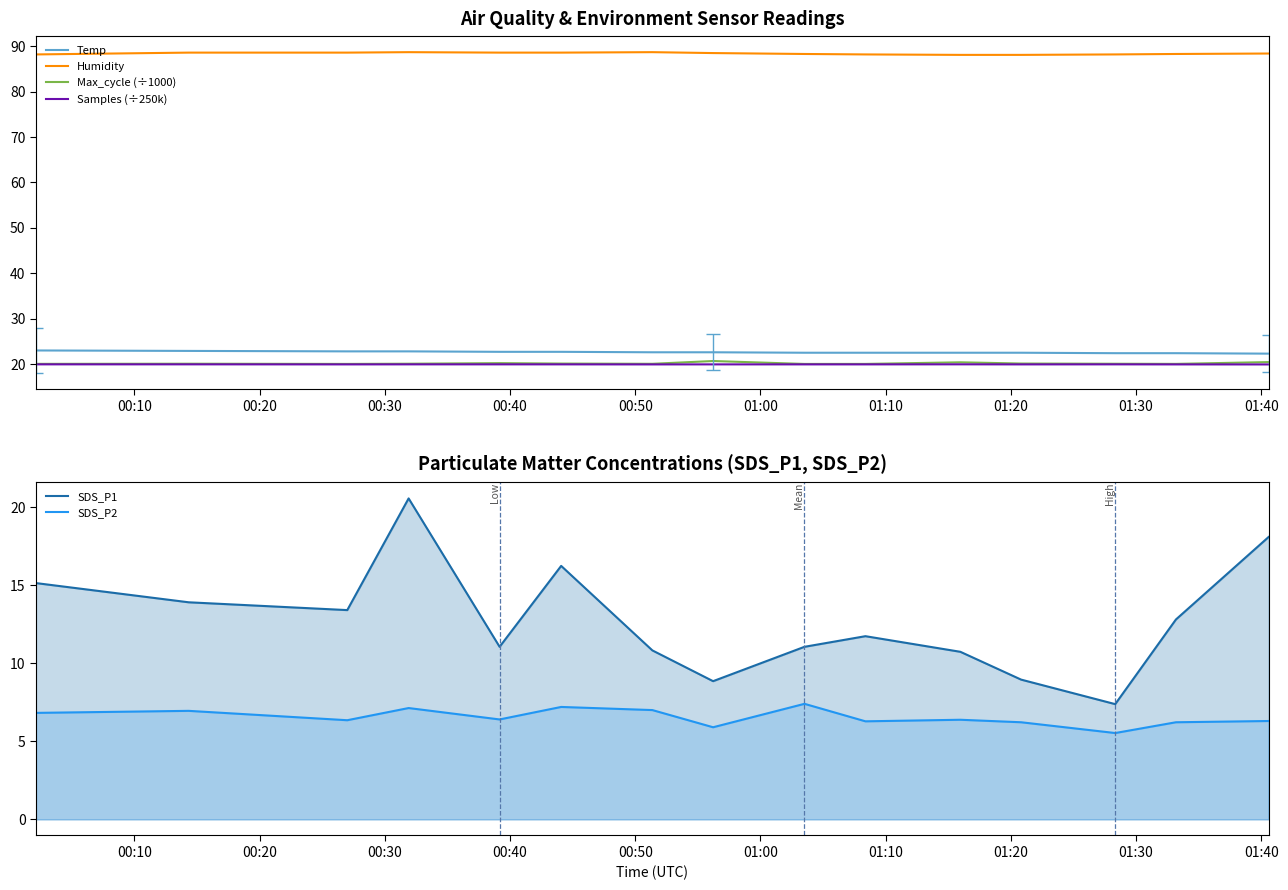

True or false: SDS_P2 and SDS_P1 intersect in this chart.

False